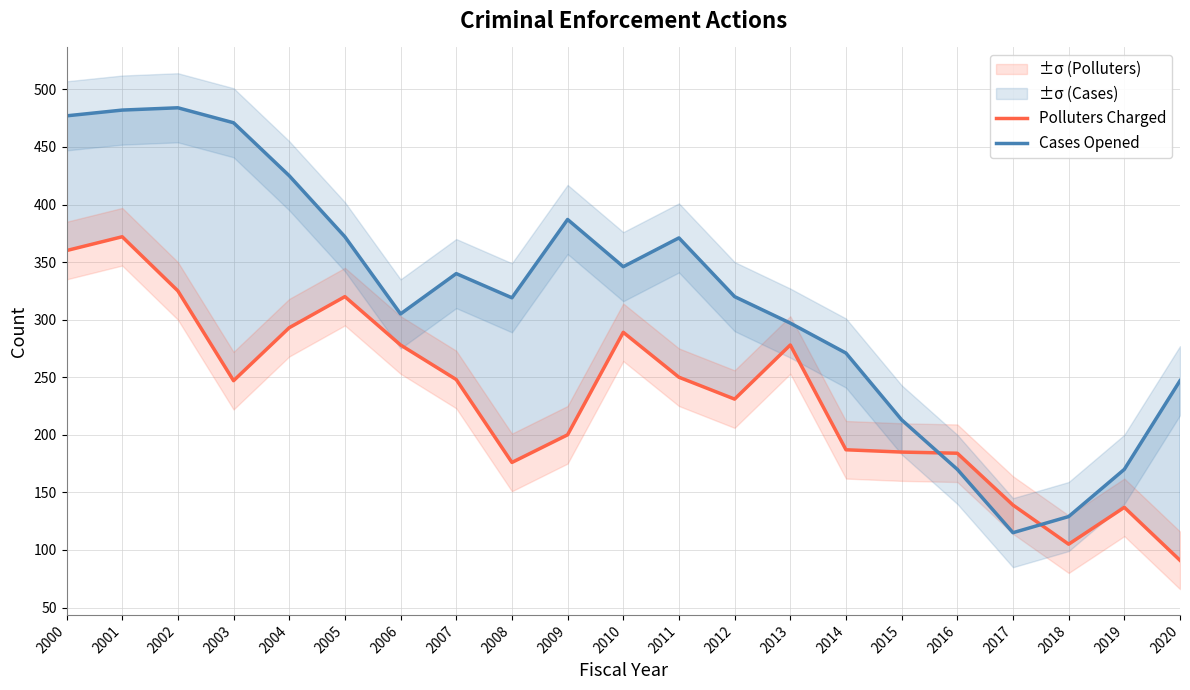

At how many categories does at least one series exceed 478?

2